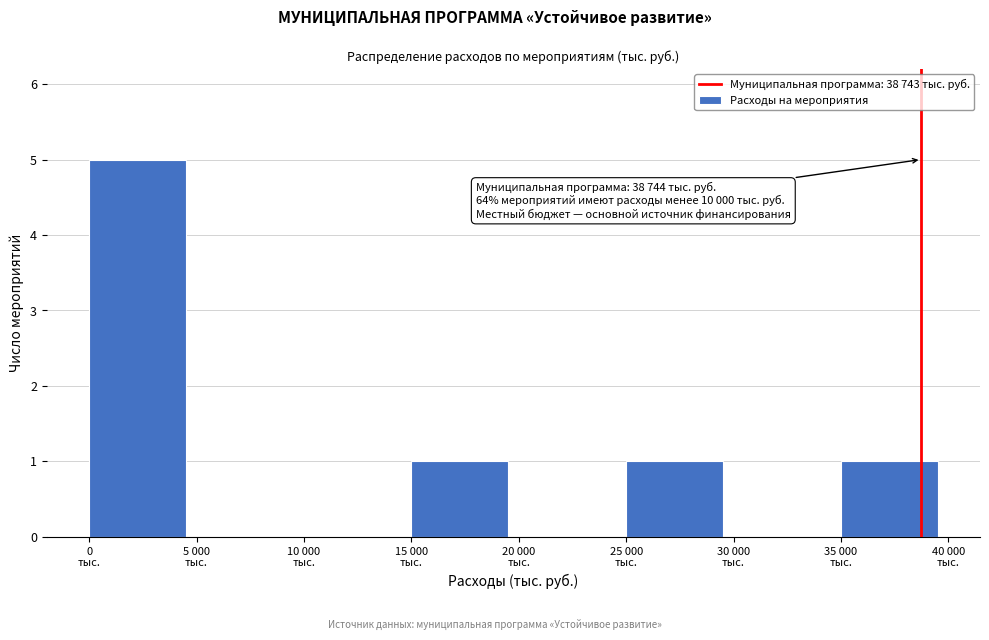

What is the maximum value shown in the chart?

5